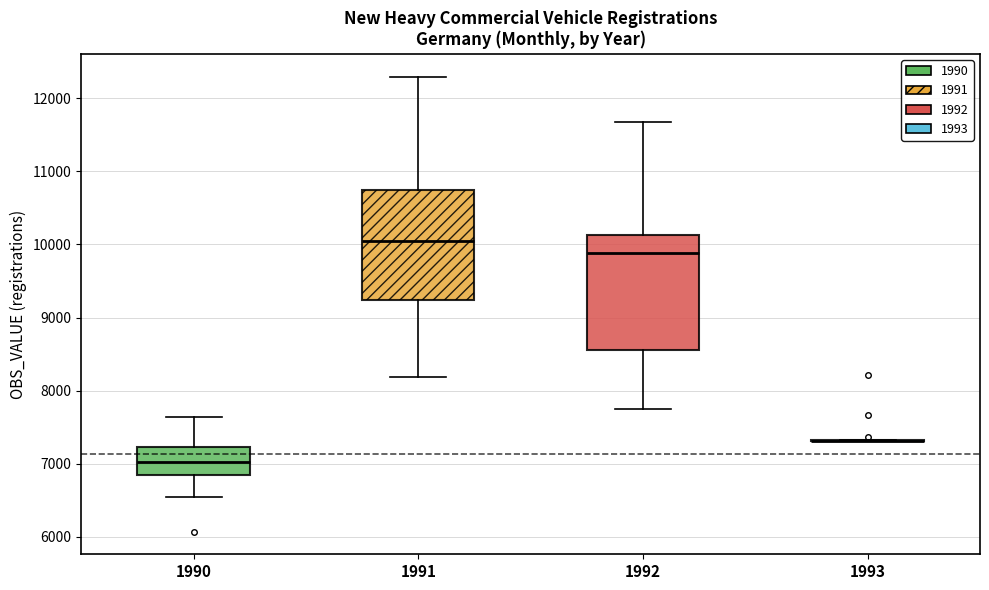

Reading left to right, transcribe this box plot: for each box, give where its median line is, the range the box spans, and where its two whiskers end, as read against the y-axis. The values are not printed on the chart, so give them approximately, as read against the axis.

1990: median 7000, box 6800 to 7200, whiskers 6500 to 7600
1991: median 10000, box 9200 to 10700, whiskers 8200 to 12300
1992: median 9900, box 8600 to 10100, whiskers 7800 to 11700
1993: box collapsed to a line at 7300, whiskers 7300 to 7300